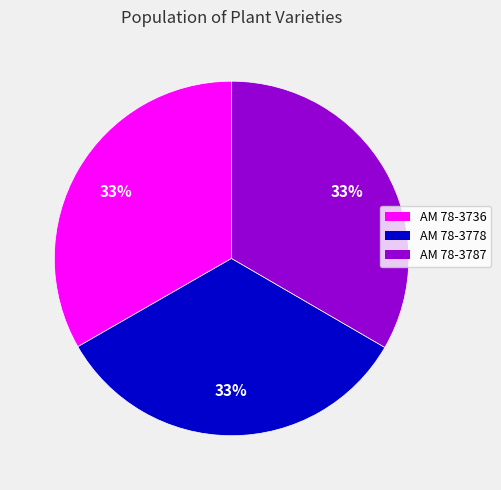

Approximately how many times larger is the value at AM 78-3778 compared to AM 78-3736?

1.0